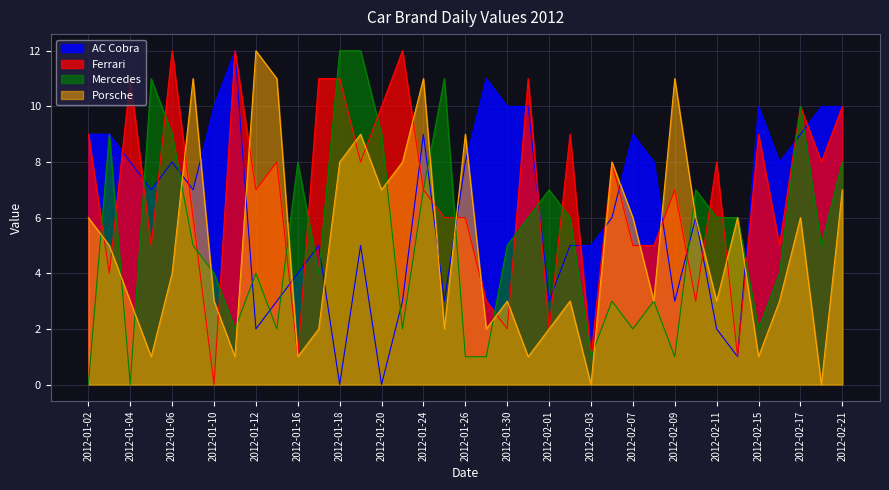

What is the maximum value shown in the chart?

12